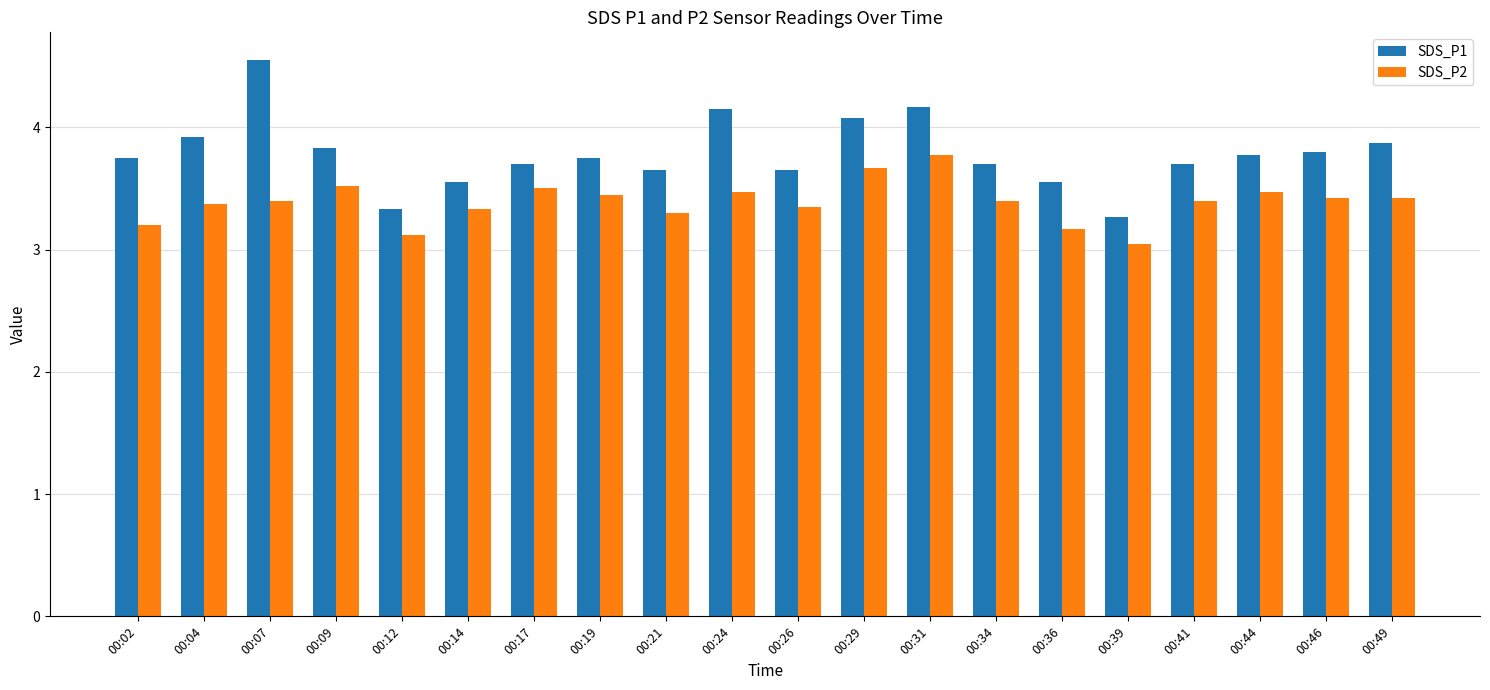

How many bars are there in total?

40